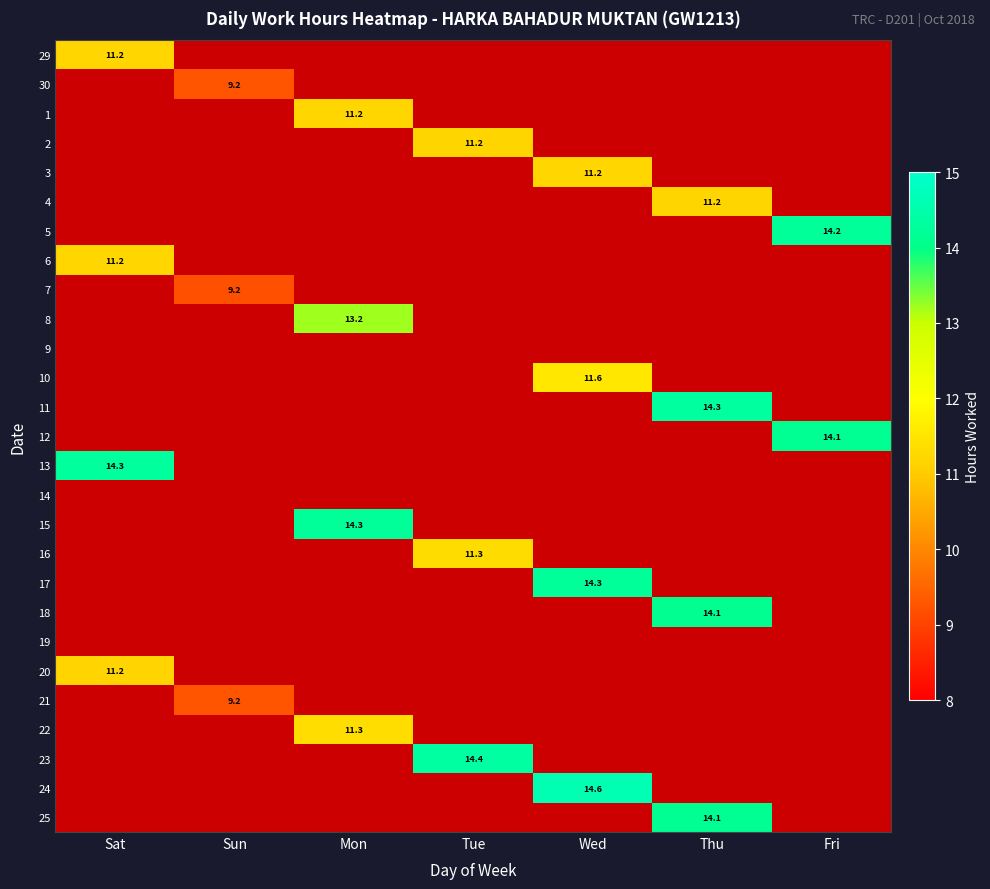

Is it true that 11 equals 14.3 at Thu?

True